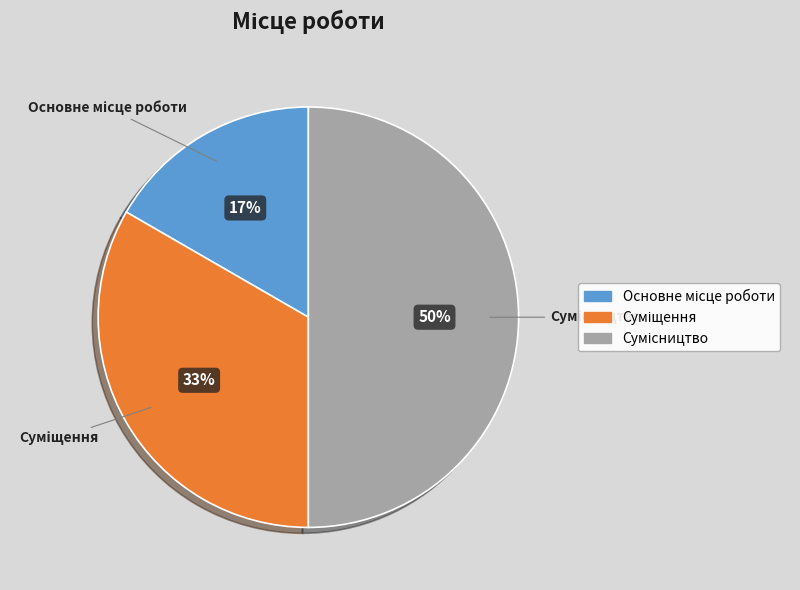

To the nearest percent, what is the average slice percentage?

33%